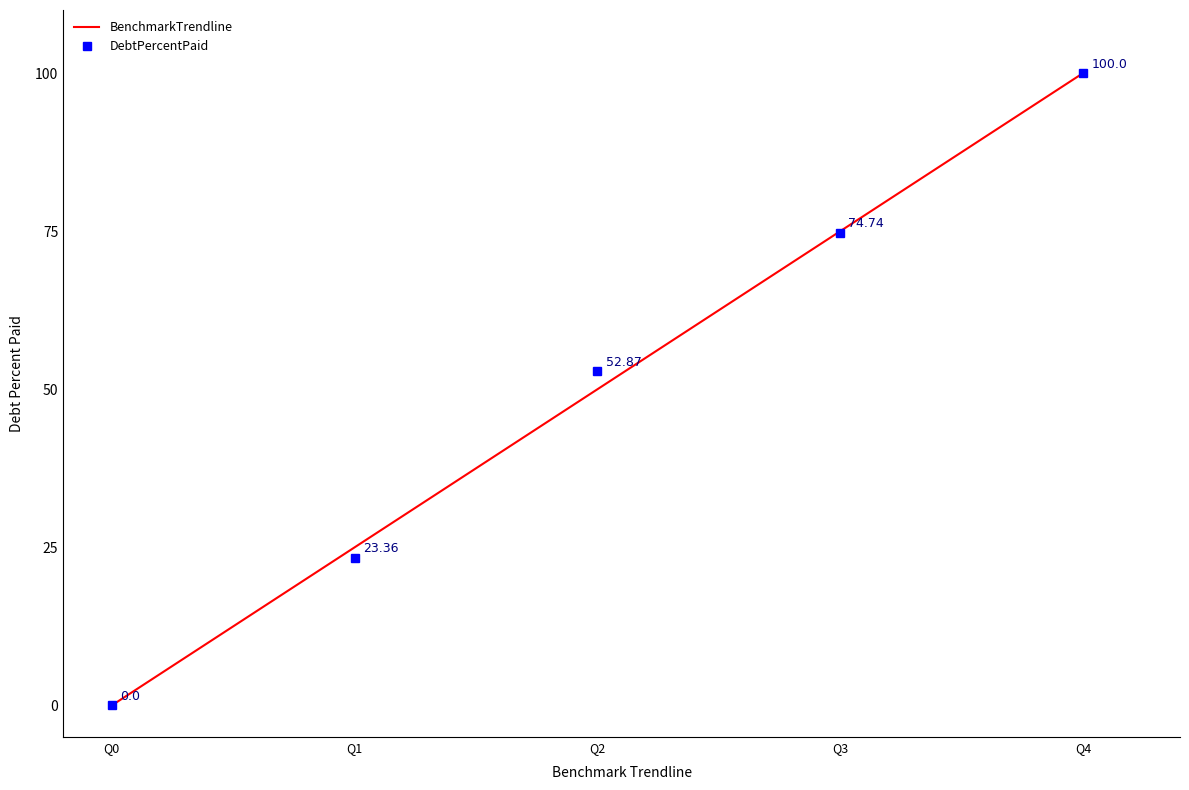

Which series has the largest total across all categories?

DebtPercentPaid